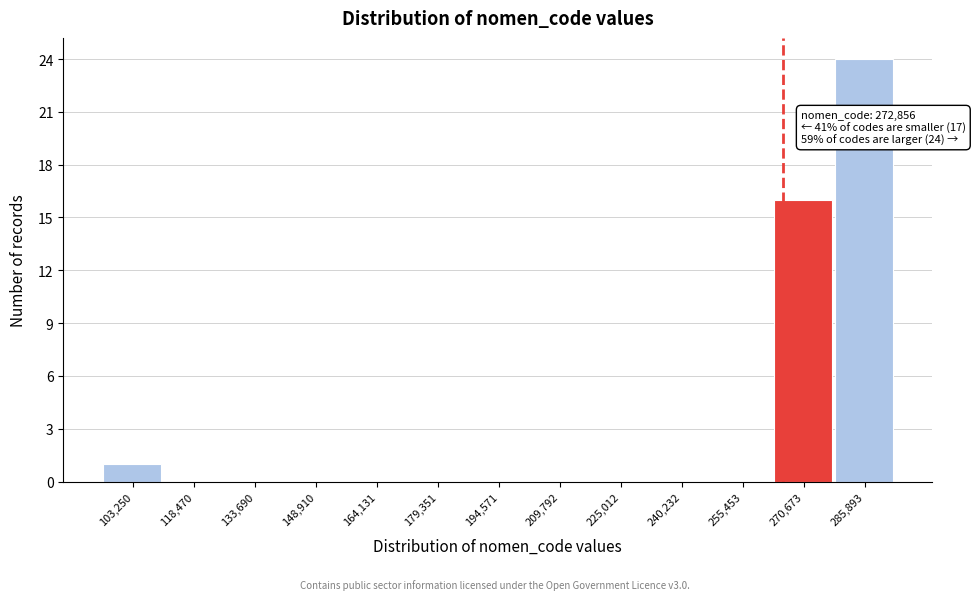

Reading left to right, extract all data points from this chart.

103,250=1	118,470=0	133,690=0	148,910=0	164,131=0	179,351=0	194,571=0	209,792=0	225,012=0	240,232=0	255,453=0	270,673=16	285,893=24